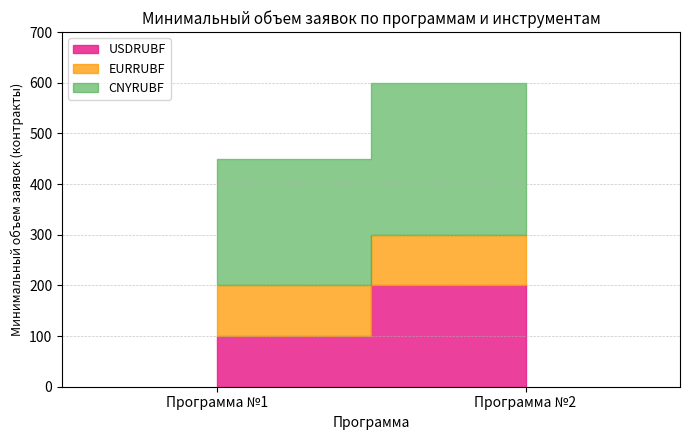

What is the approximate value of CNYRUBF at Программа №1, to the nearest 5?

250